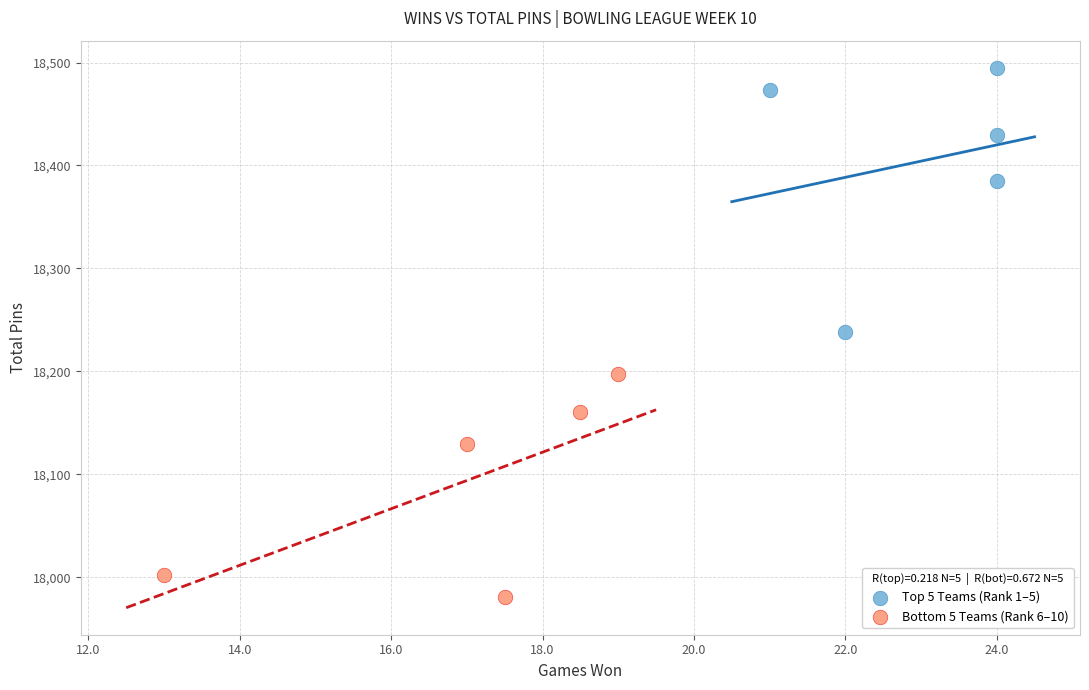

Which series contains the highest Y value?

Top 5 Teams (Rank 1–5)